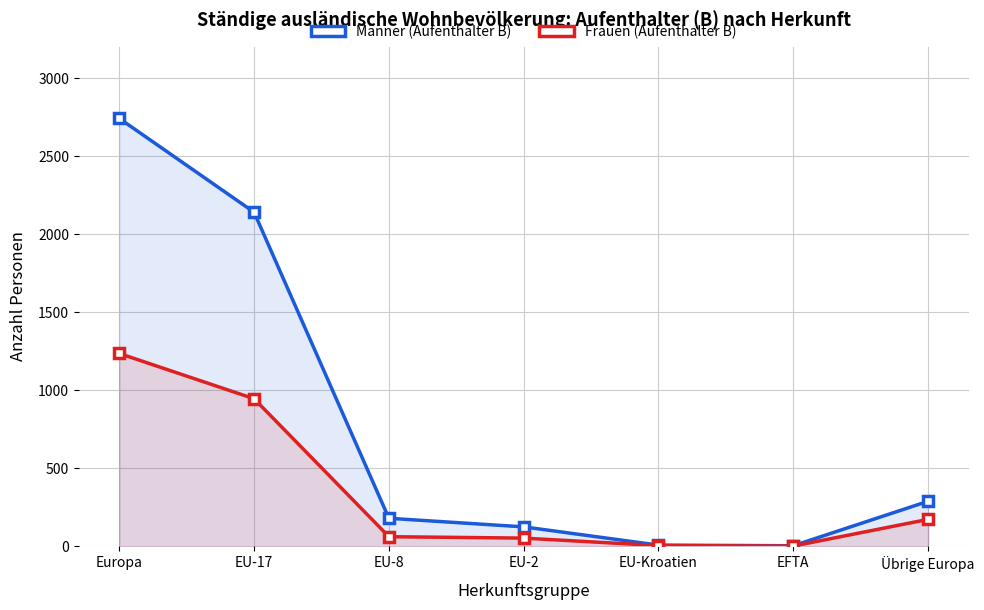

Rank the series by their average value, from lowest to highest.

Frauen (Aufenthalter B), Männer (Aufenthalter B)